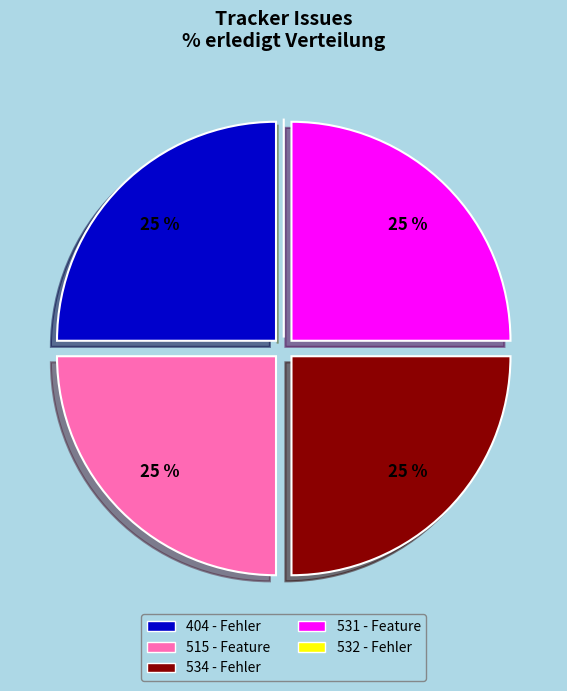

Is it true that 534 is 25% of the pie?

True